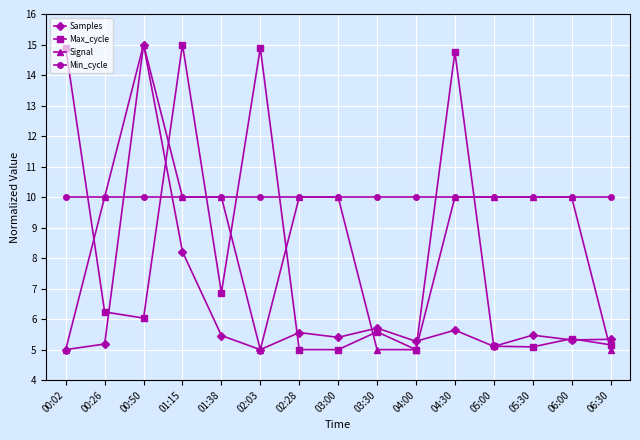

What is the difference between the highest and lowest values at 02:03?

9.9